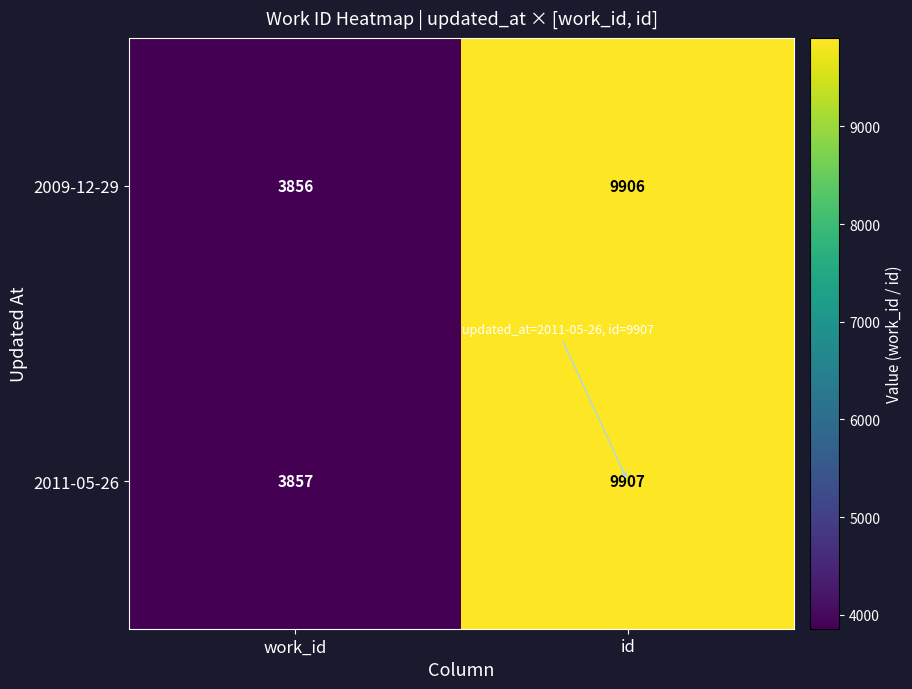

What is the approximate value of 2011-05-26 at work_id, to the nearest 100?

3900